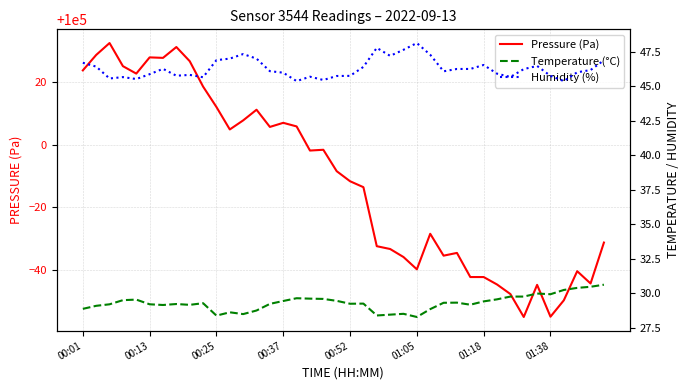

The Pressure (Pa) series shows 164053.6 at 00:13. True or false?

False